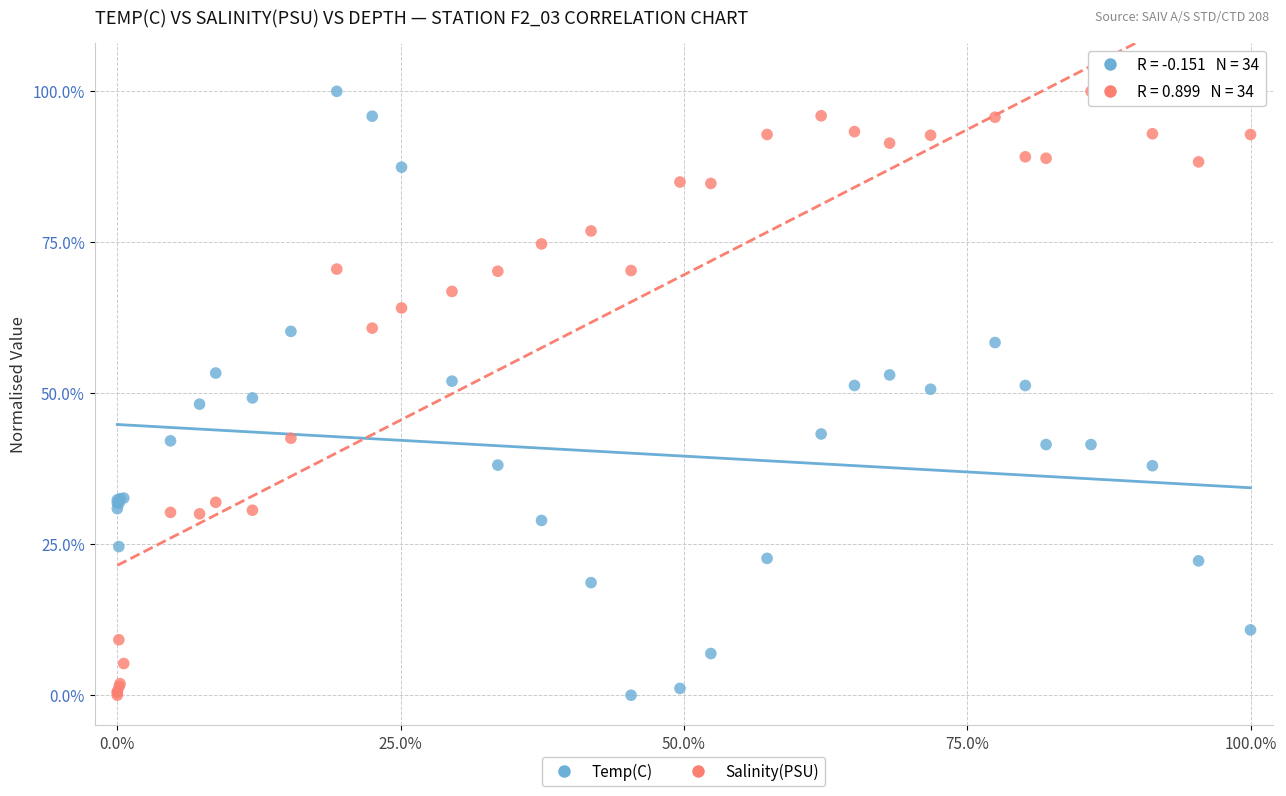

What are all the series names shown in the legend?

Temp(C), Salinity(PSU)